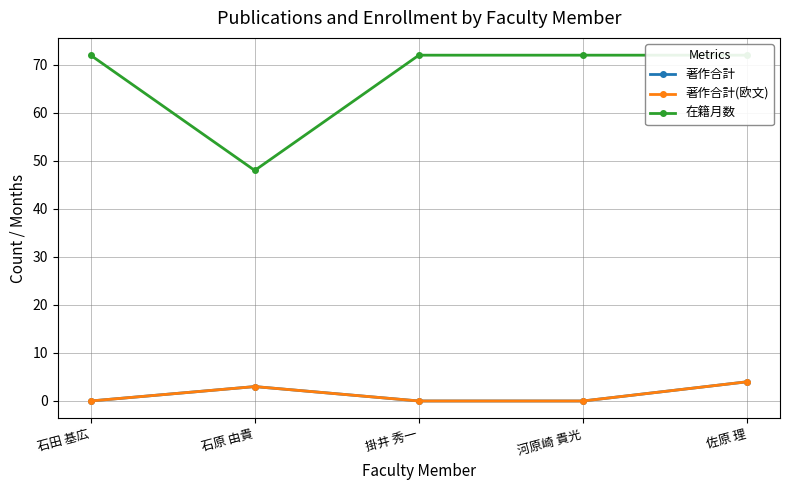

Count the number of data series in this chart.

3